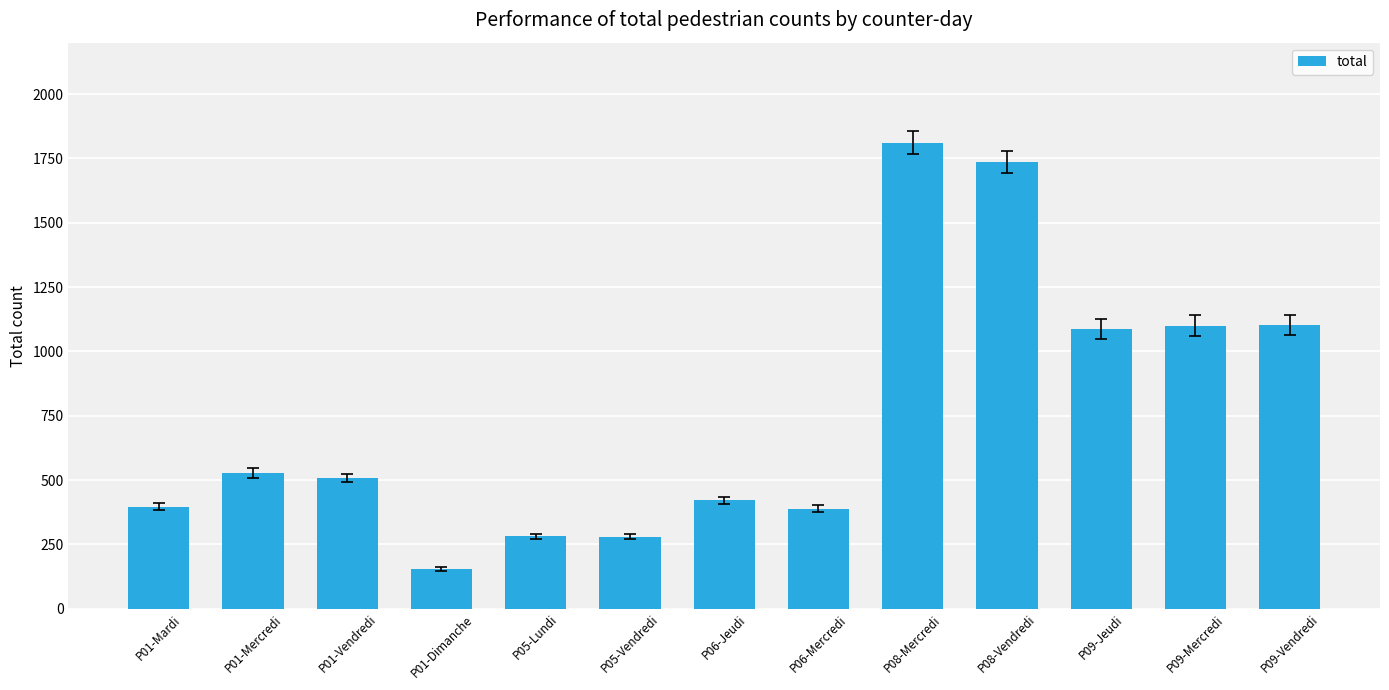

How many series are shown in this chart?

1